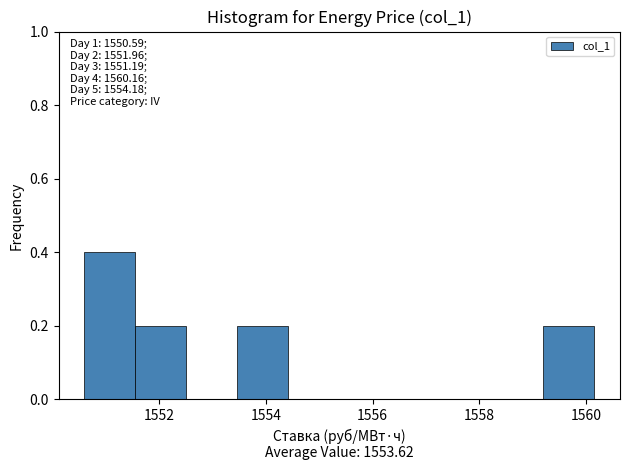

Over which range of the x-axis is the bar tallest?

1550.6 to 1551.6